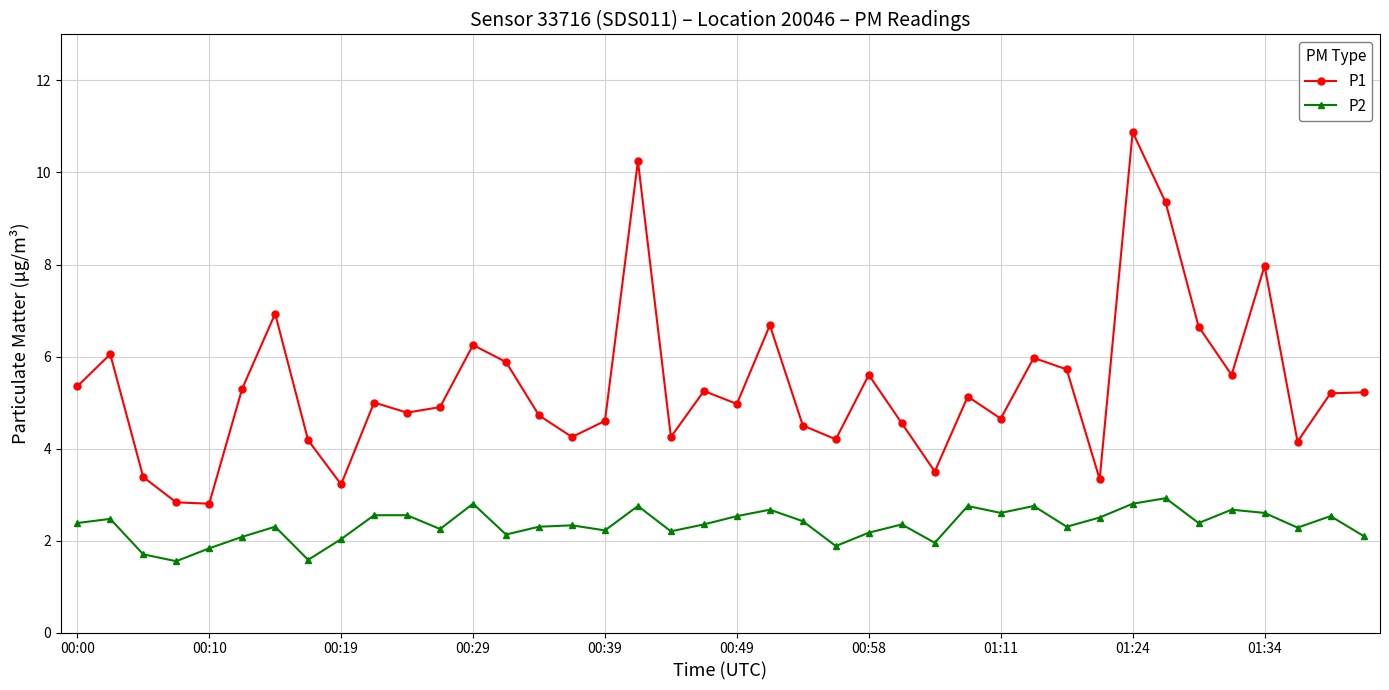

True or false: P1 and P2 intersect in this chart.

False